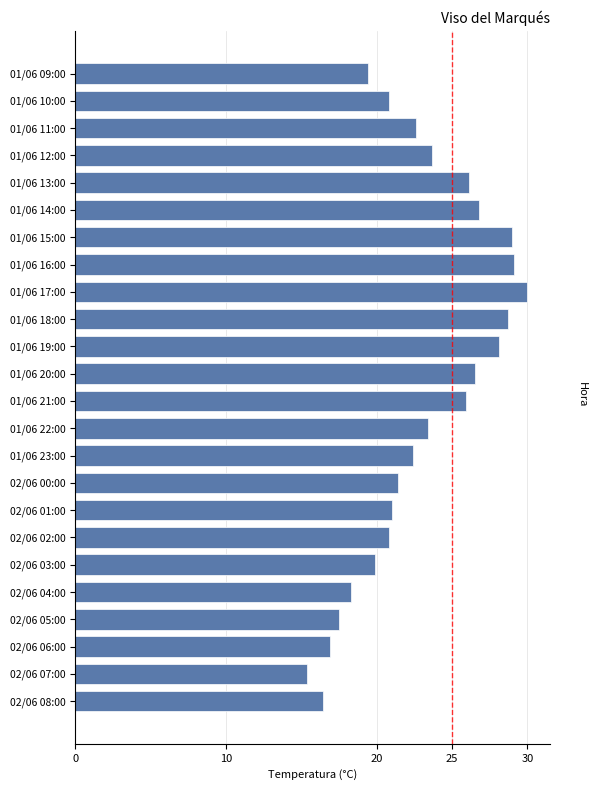

How many categories are shown in the chart?

24